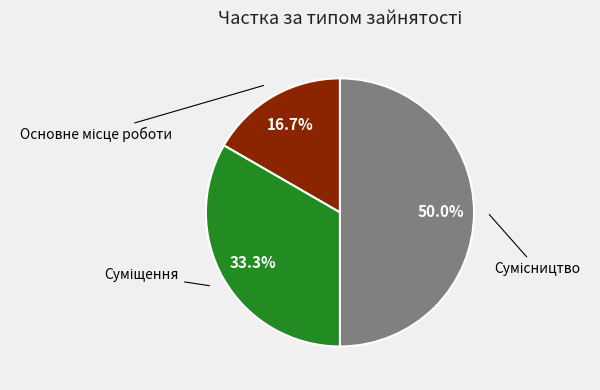

Count the number of slices in the pie.

3